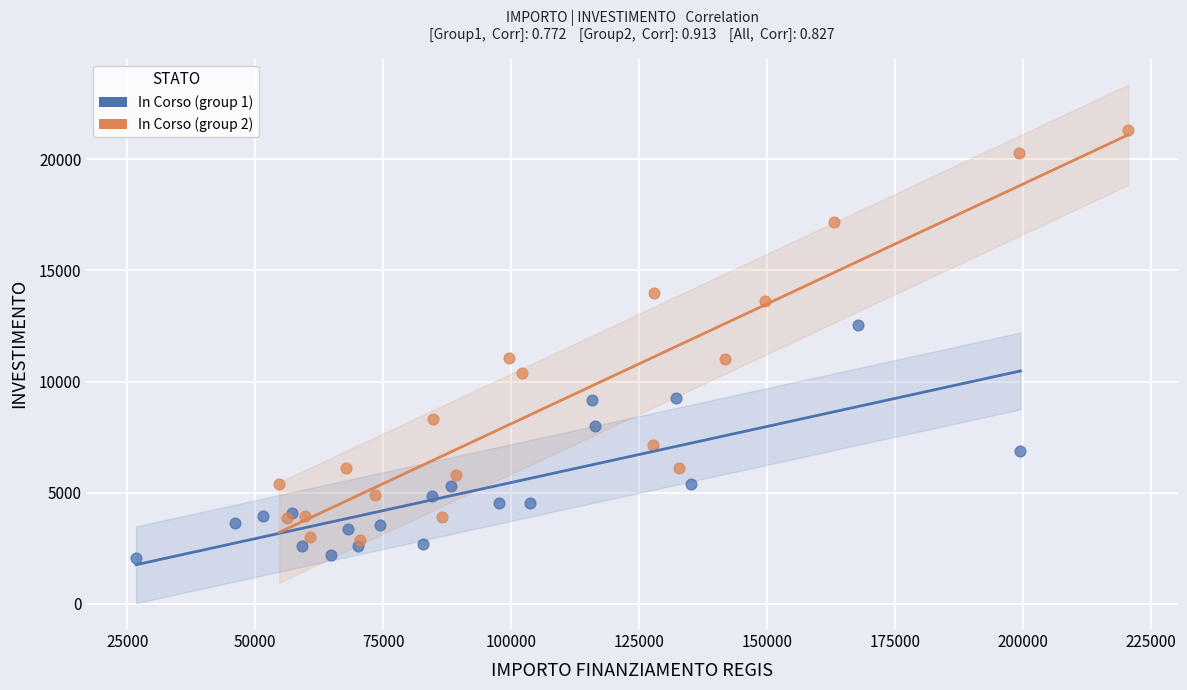

Which series has the largest Y range (max minus min)?

In Corso (group 2)